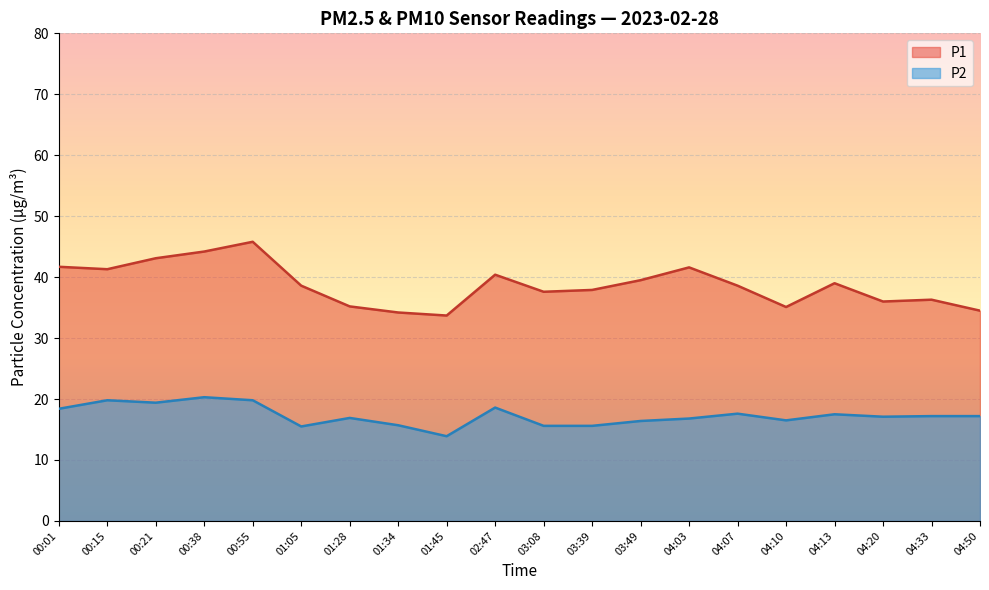

Which series has the largest total across all categories?

P1